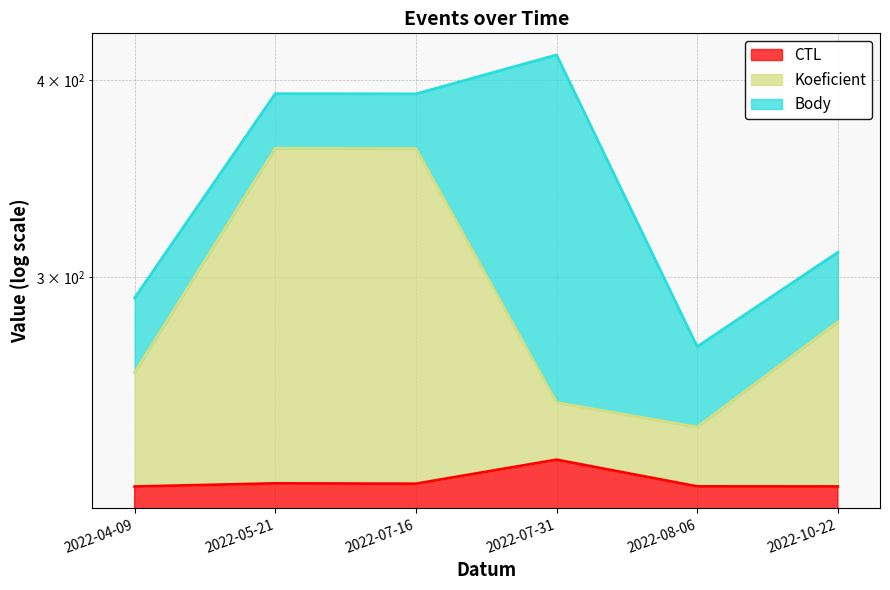

What is the difference between the Koeficient values at 2022-07-31 and 2022-05-21?

112.2